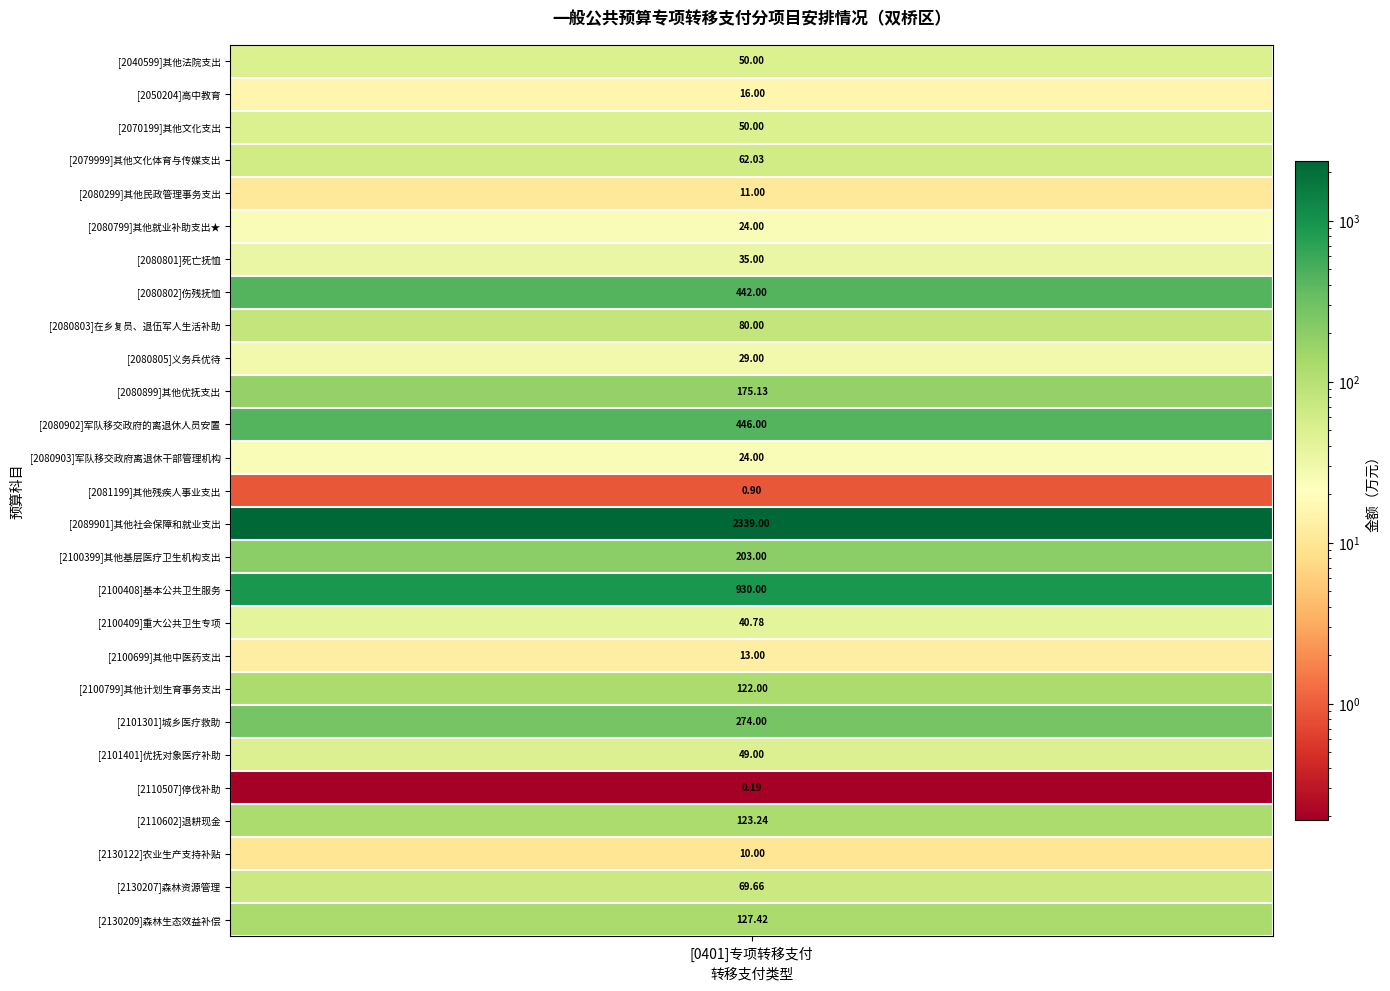

Between [2130207]森林资源管理 and [2080799]其他就业补助支出★, which is larger?

[2130207]森林资源管理